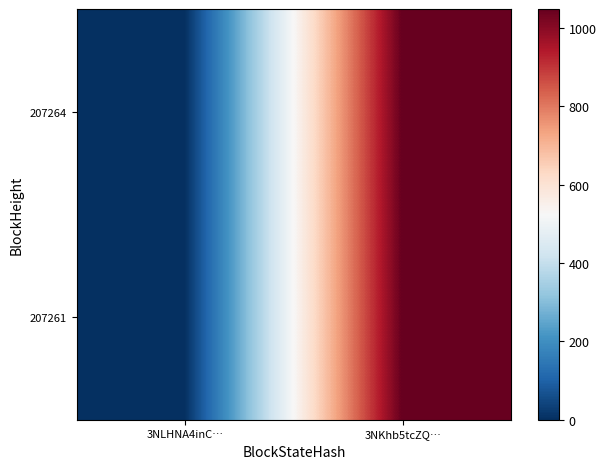

Reading right to left, transcribe all the data shown in this chart.

207264: 3NKhb5tcZQ…=1049	3NLHNA4inC…=0
207261: 3NKhb5tcZQ…=1049	3NLHNA4inC…=0